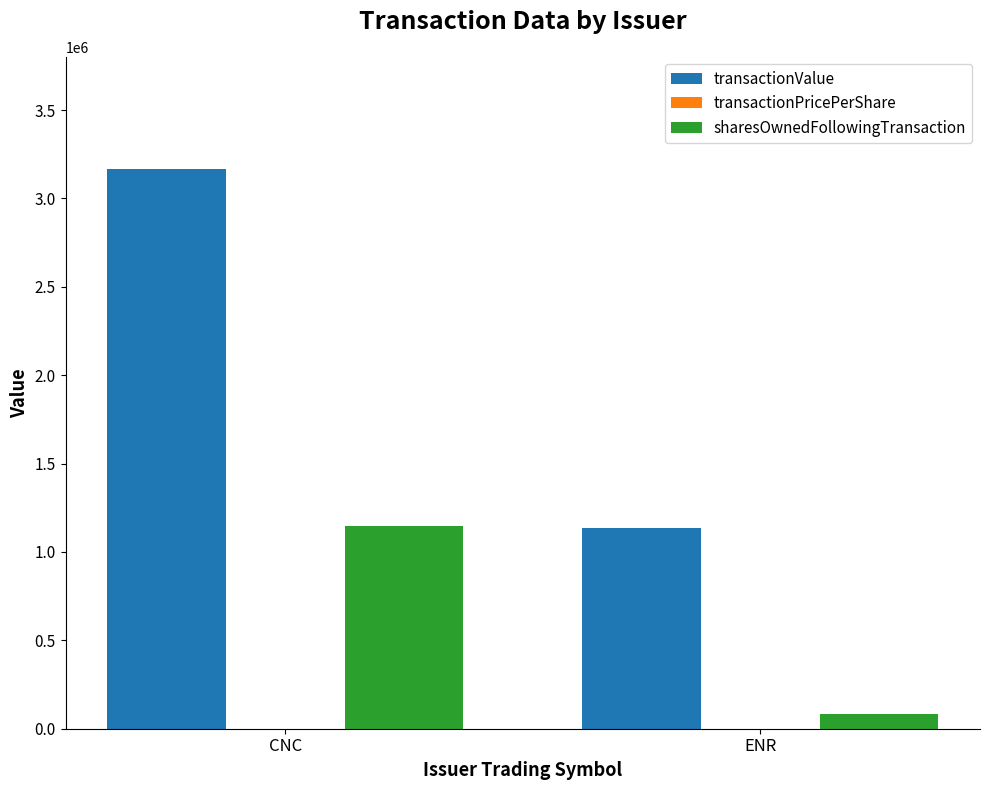

The sharesOwnedFollowingTransaction series shows 1149233.0 at CNC. True or false?

True